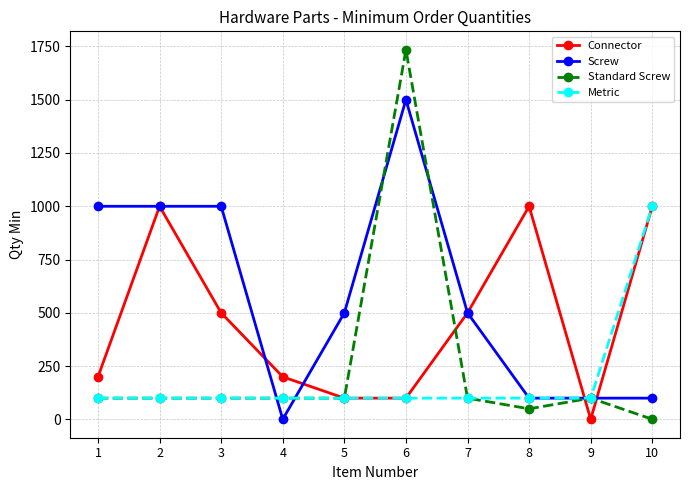

Between 3 and 4, which series saw the biggest shift?

Screw